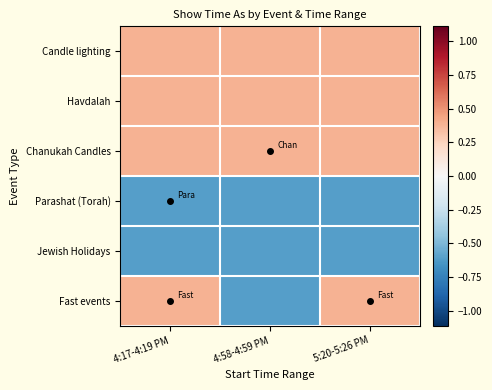

At how many categories does at least one series exceed 0?

3